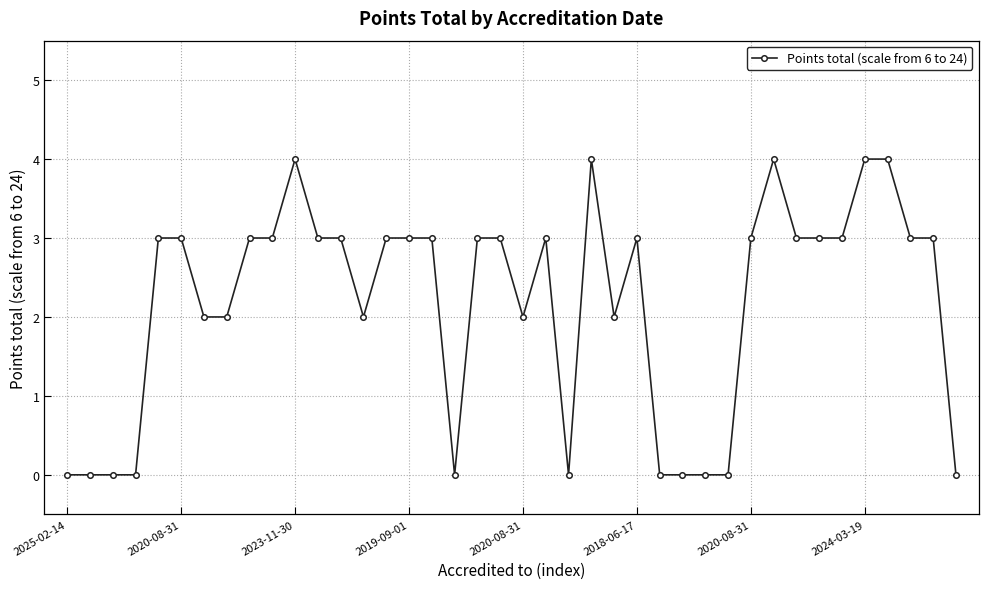

What is the greatest value displayed?

4